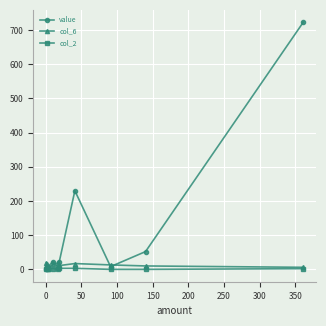

What is the maximum value shown in the chart?

723